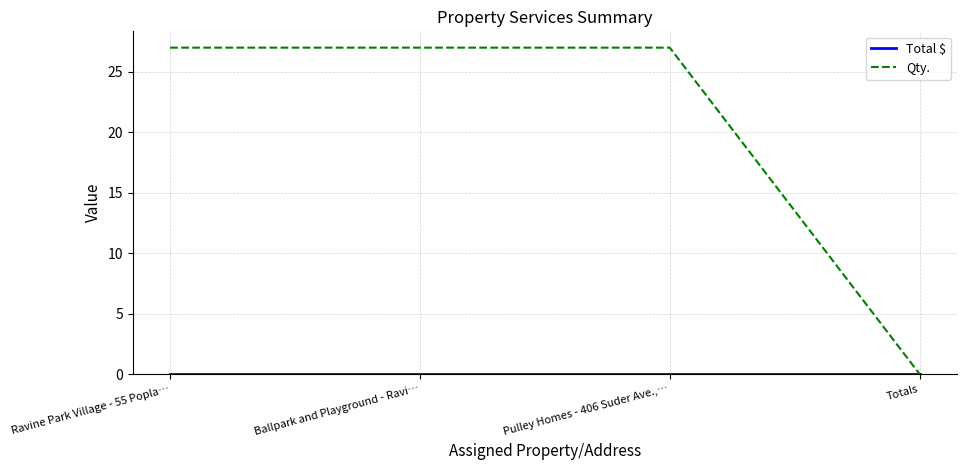

What is the total value across all series at Ravine Park Village - 55 Popla…?

27